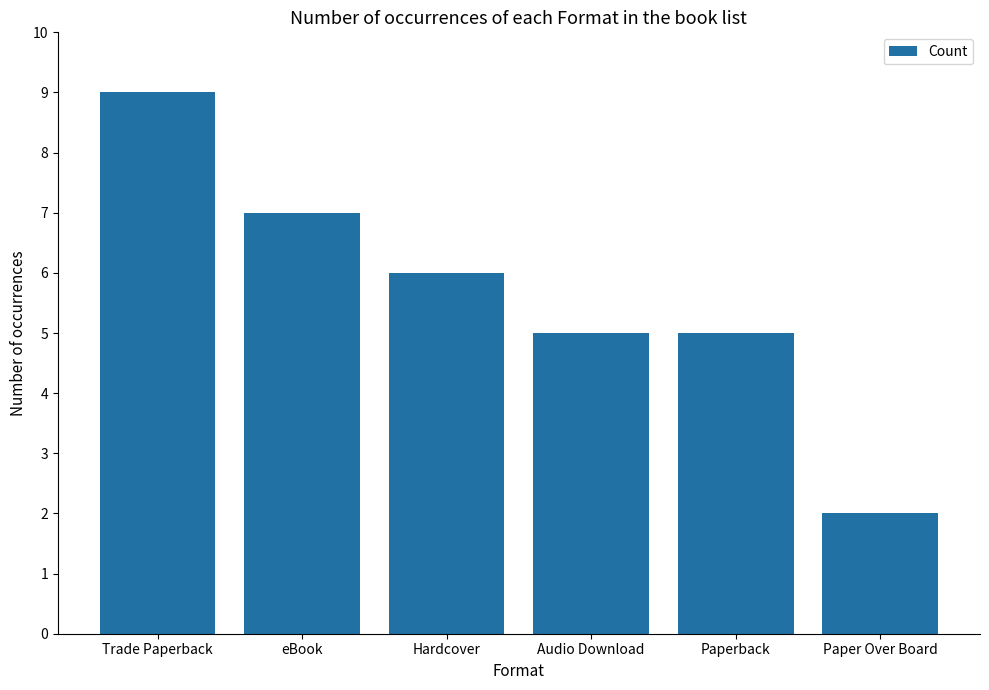

What position from the left is Audio Download?

4